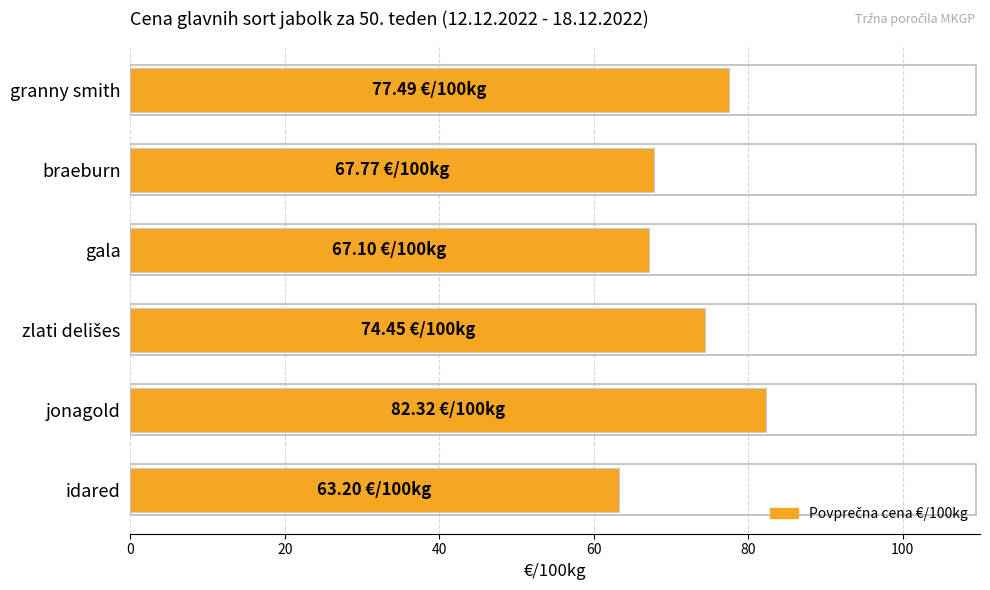

The chart shows a value of 77.5 at granny smith. True or false?

True